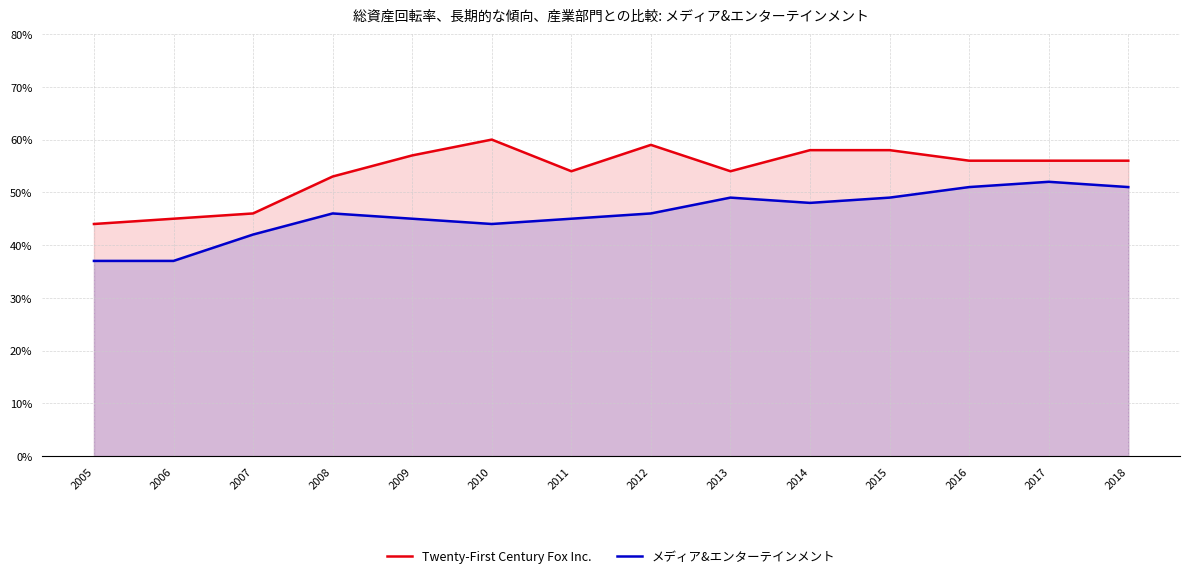

What is the difference between the maximum and minimum values in the メディア&エンターテインメント series?

0.2